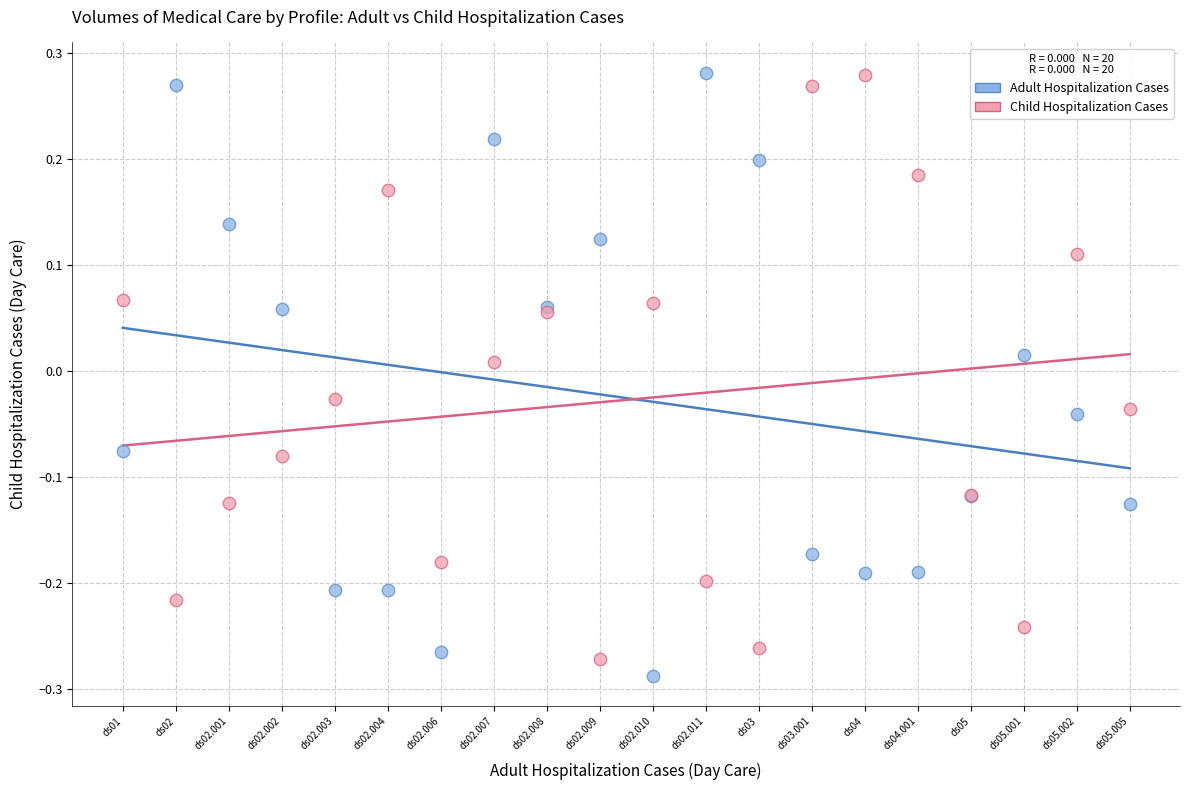

Which series has the largest Y range (max minus min)?

Adult Hospitalization Cases